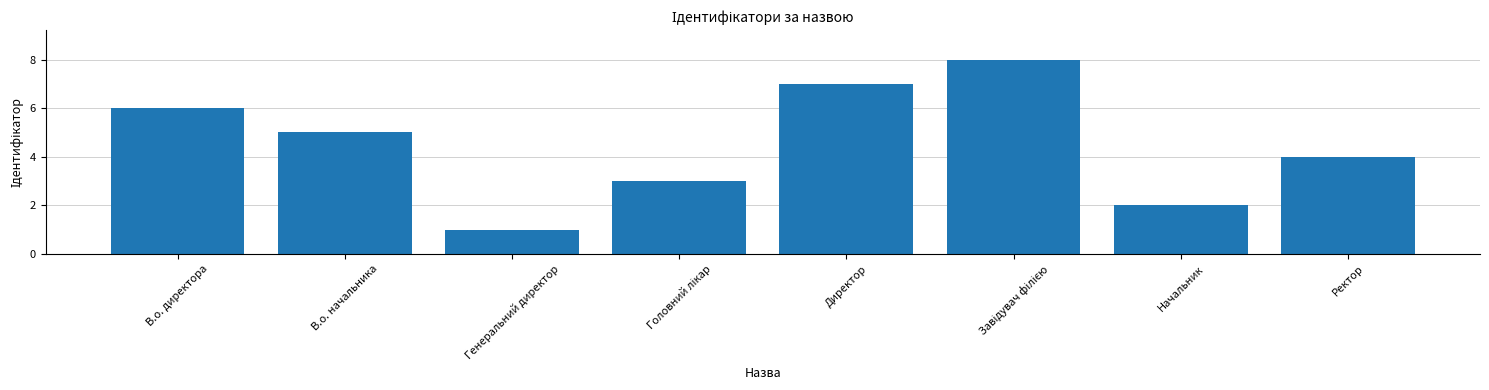

What value does the data have at Начальник?

2